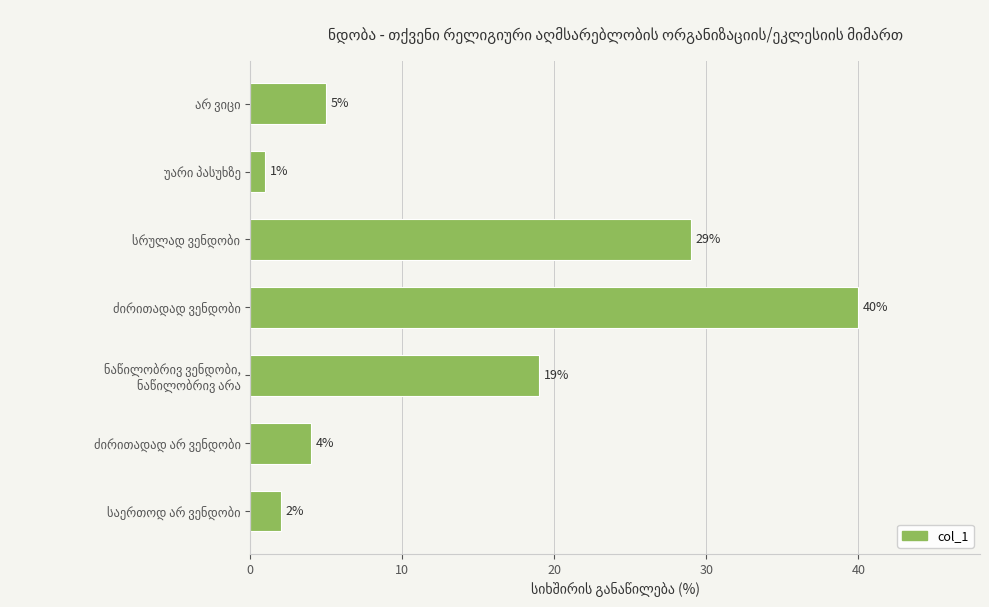

How many bars are there in total?

7